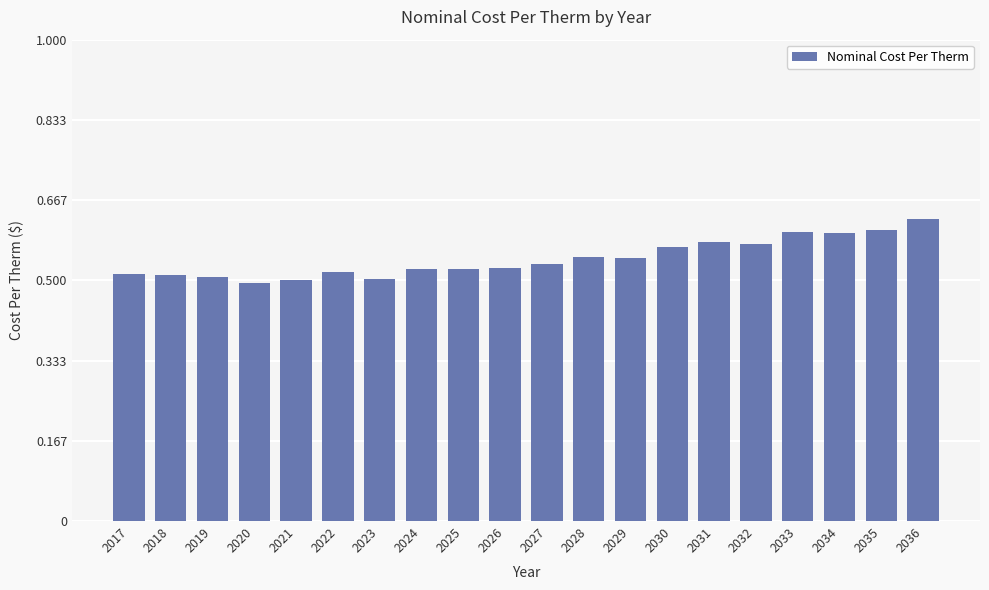

Which has a higher value, 2017 or 2026?

2026